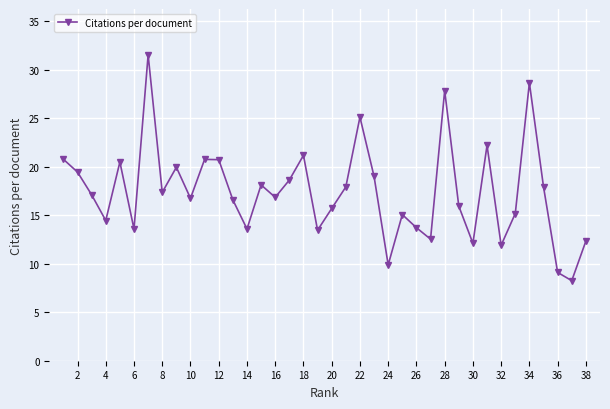

Is it true that the value at 26 is 13.7?

True